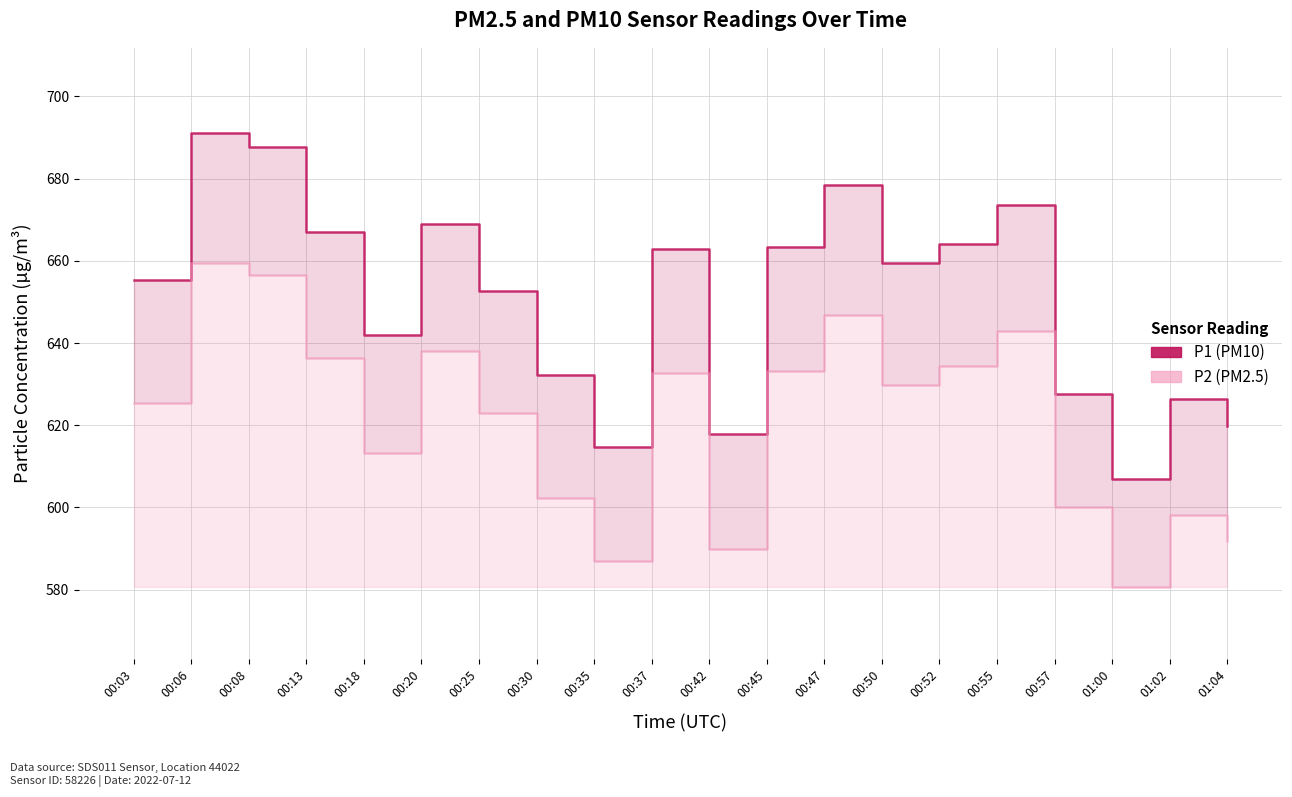

True or false: P2 and P1 cross at least once.

False